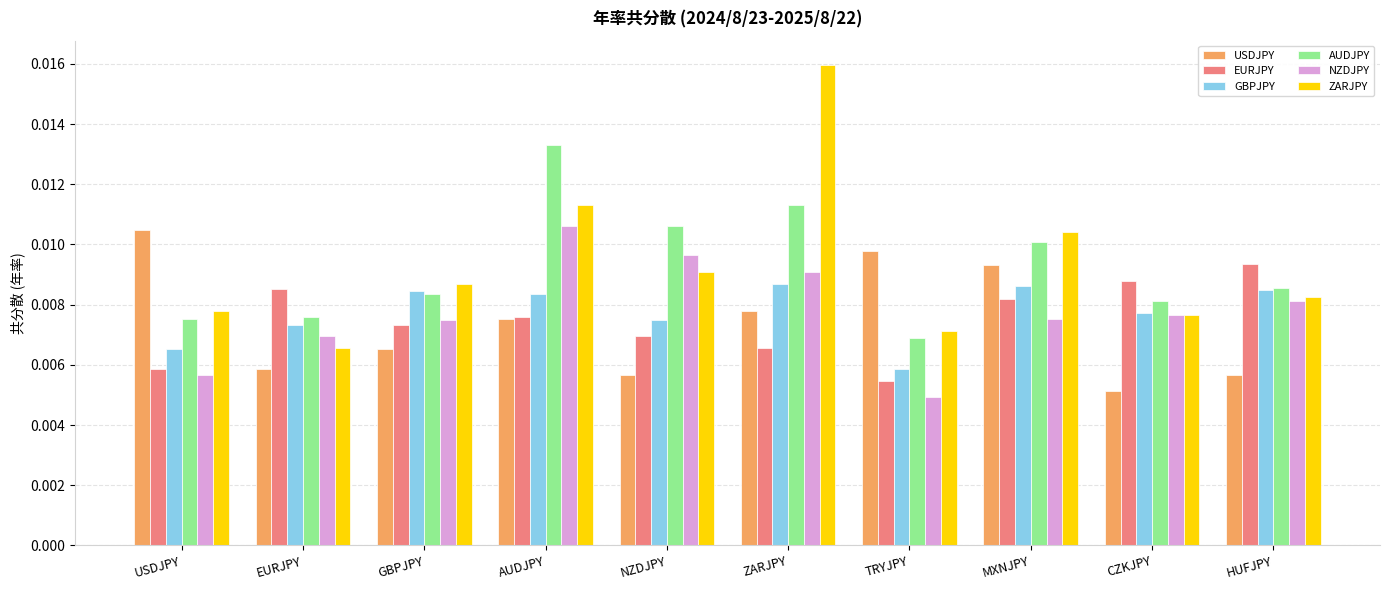

Which series has the largest range (max minus min)?

ZARJPY